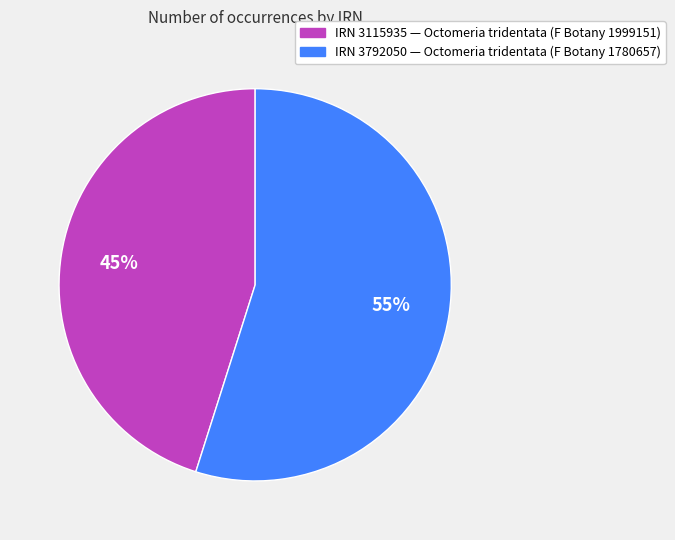

Is it true that IRN 3792050 — Octomeria tridentata (F Botany 1780657) is 63% of the pie?

False